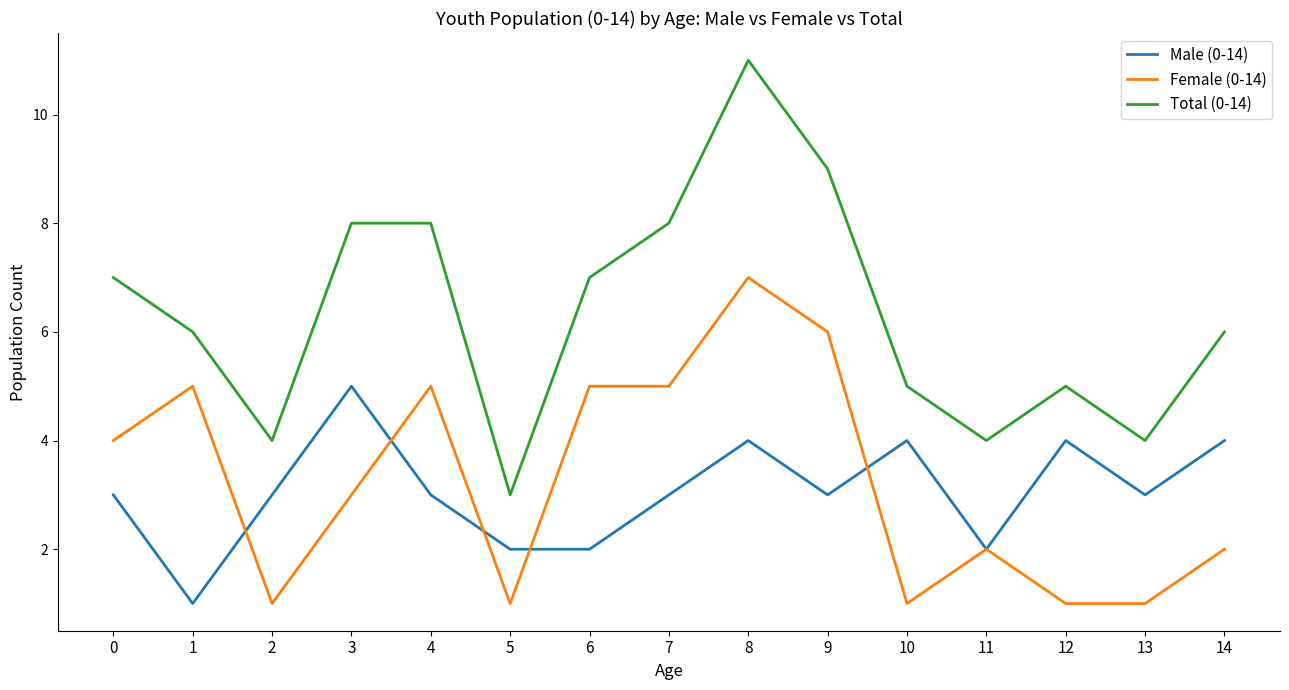

Rank the series by their maximum value, from lowest to highest.

Male (0-14), Female (0-14), Total (0-14)